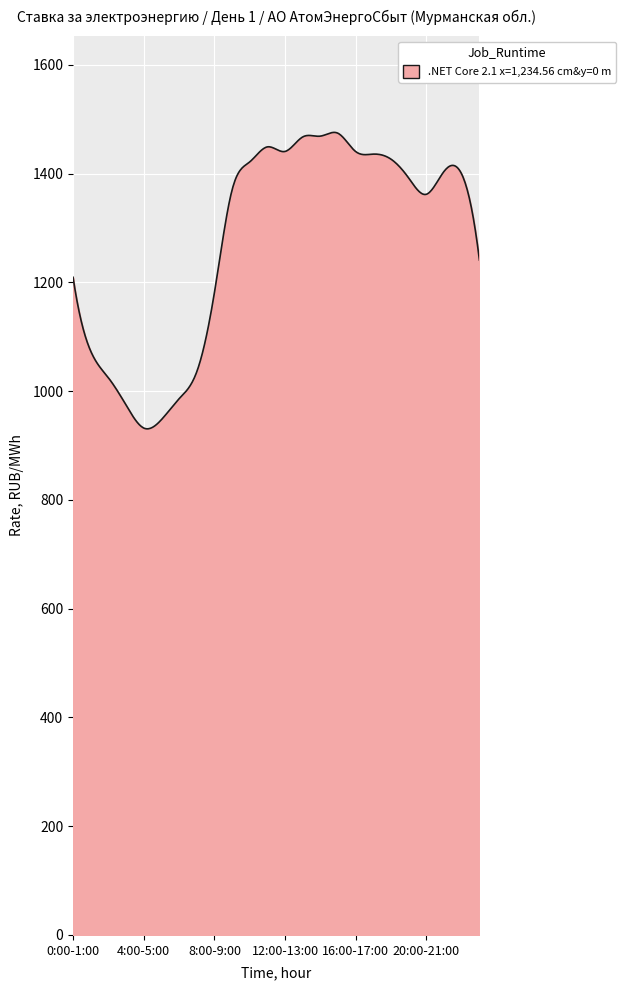

What is the greatest value displayed?

1475.8